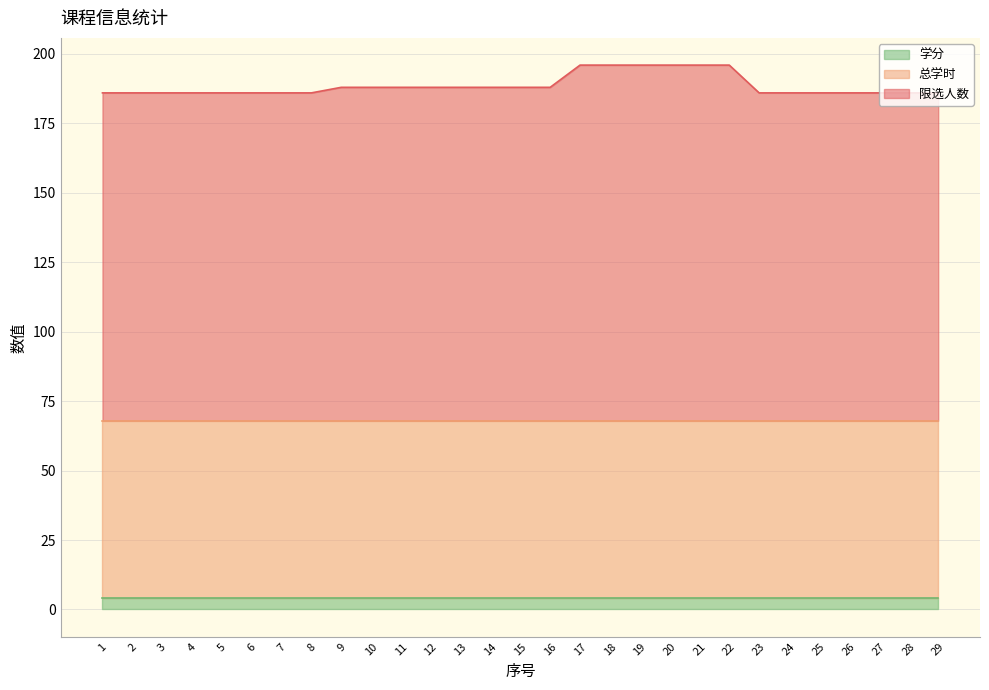

True or false: 限选人数 and 学分 intersect in this chart.

False